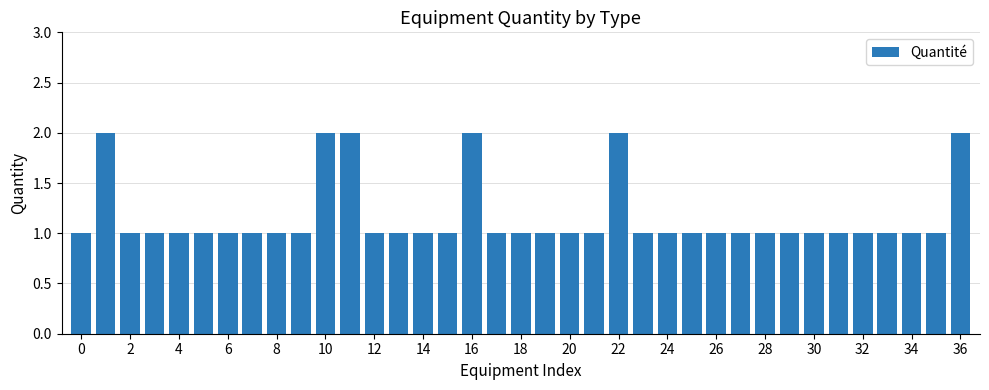

What is the value of the 33rd bar from the left?

1